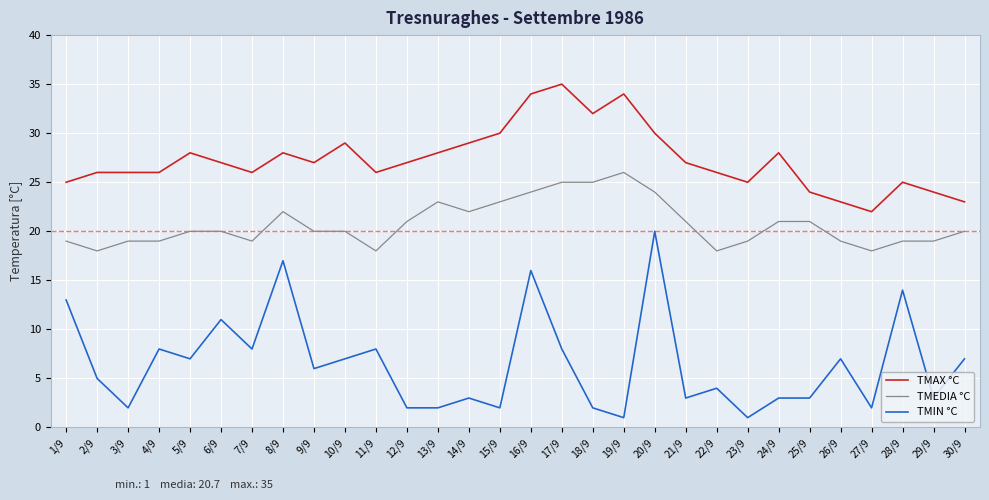

Does the chart have visible grid lines?

Yes